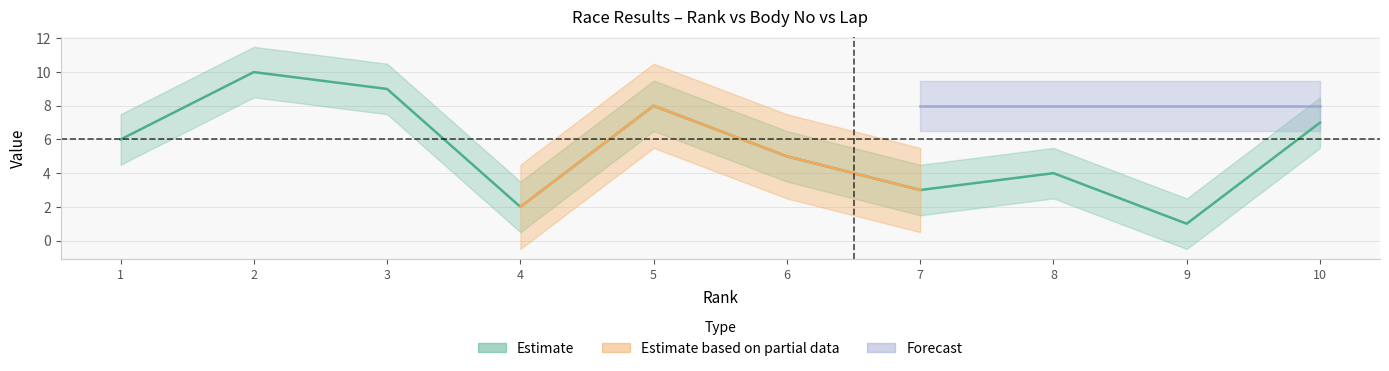

How many lines are shown in the chart?

3